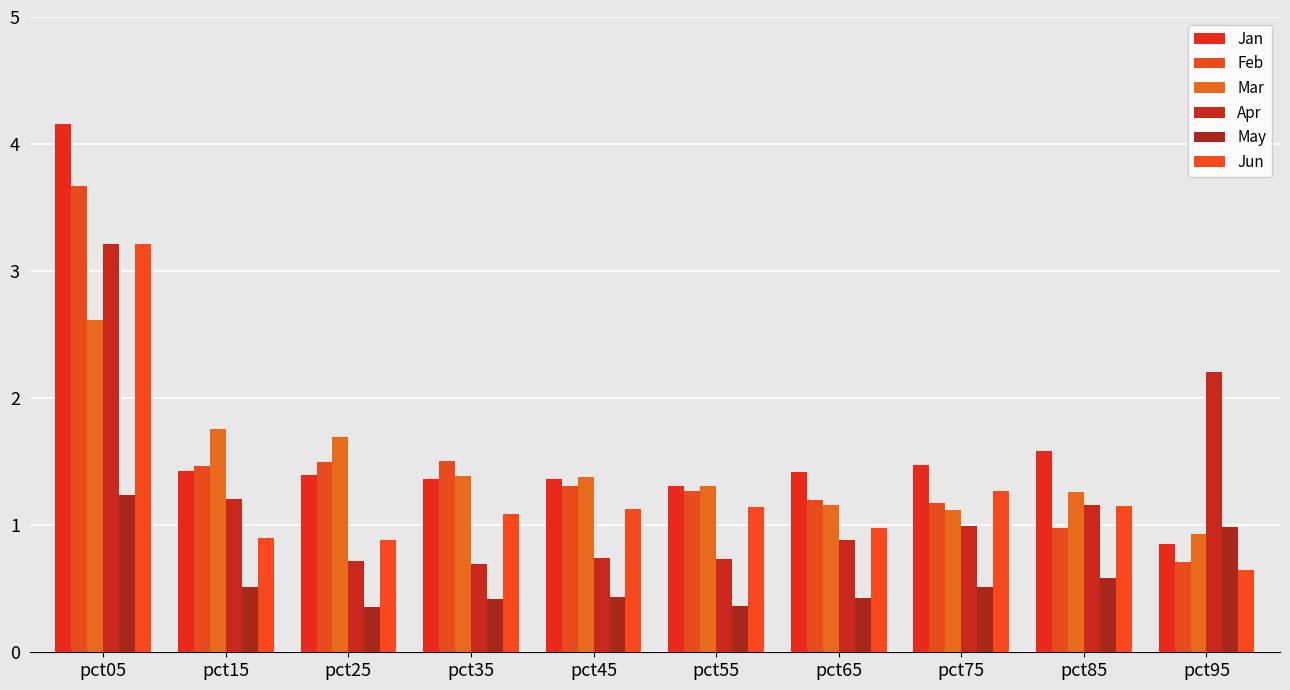

What is the difference between the Jun values at pct35 and pct65?

0.1